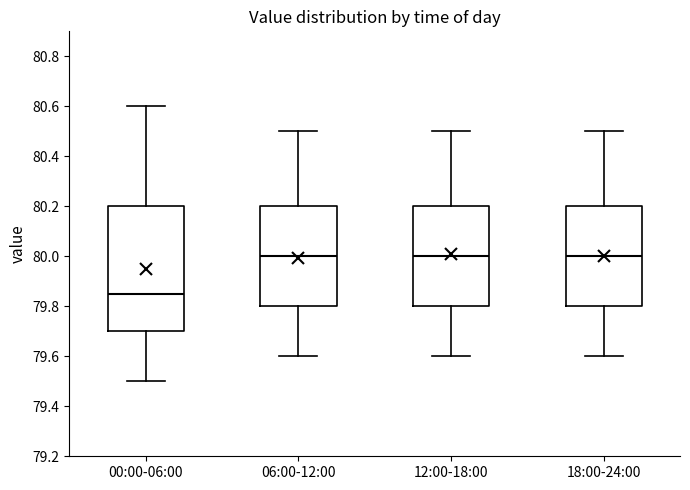

Reading left to right, transcribe this box plot: for each box, give where its median line is, the range the box spans, and where its two whiskers end, as read against the y-axis. The values are not printed on the chart, so give them approximately, as read against the axis.

00:00-06:00: median 79.86, box 79.70 to 80.20, whiskers 79.50 to 80.60
06:00-12:00: median 80.00, box 79.80 to 80.20, whiskers 79.60 to 80.50
12:00-18:00: median 80.00, box 79.80 to 80.20, whiskers 79.60 to 80.50
18:00-24:00: median 80.00, box 79.80 to 80.20, whiskers 79.60 to 80.50